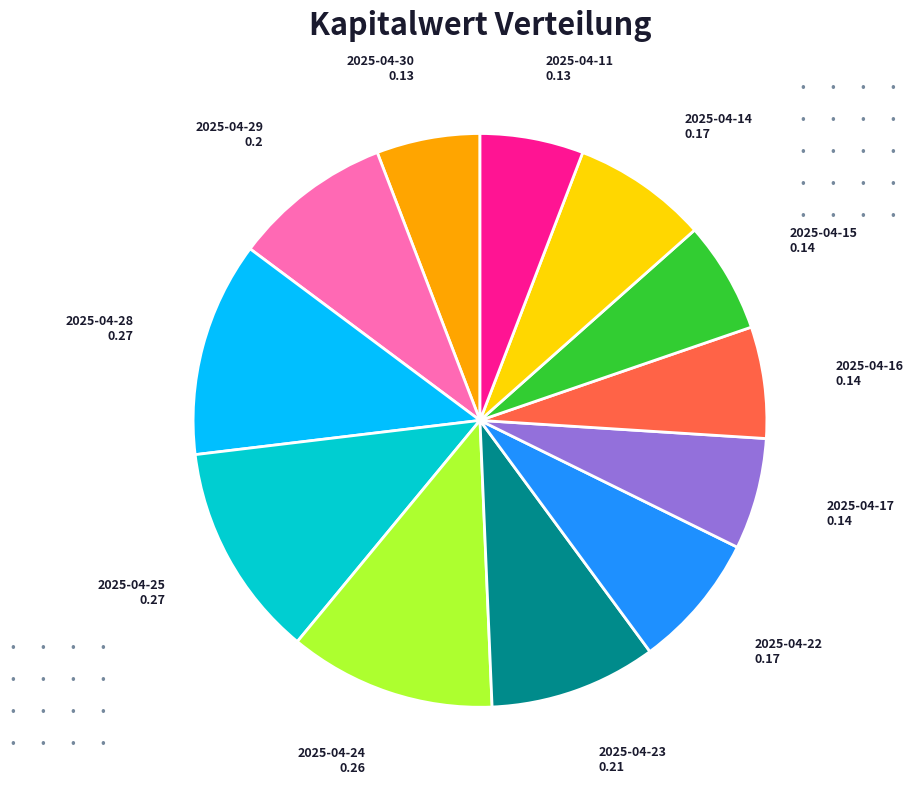

Is it true that 2025-04-25 is 12% of the pie?

True